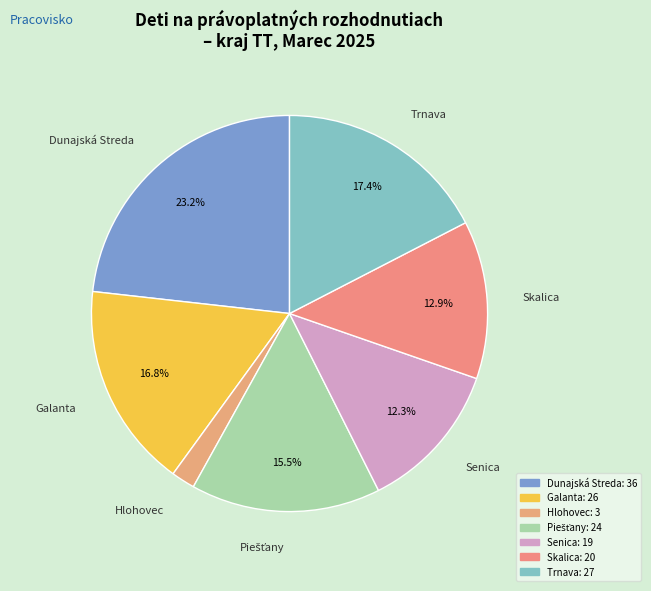

To the nearest percent, what portion does Dunajská Streda represent?

23%